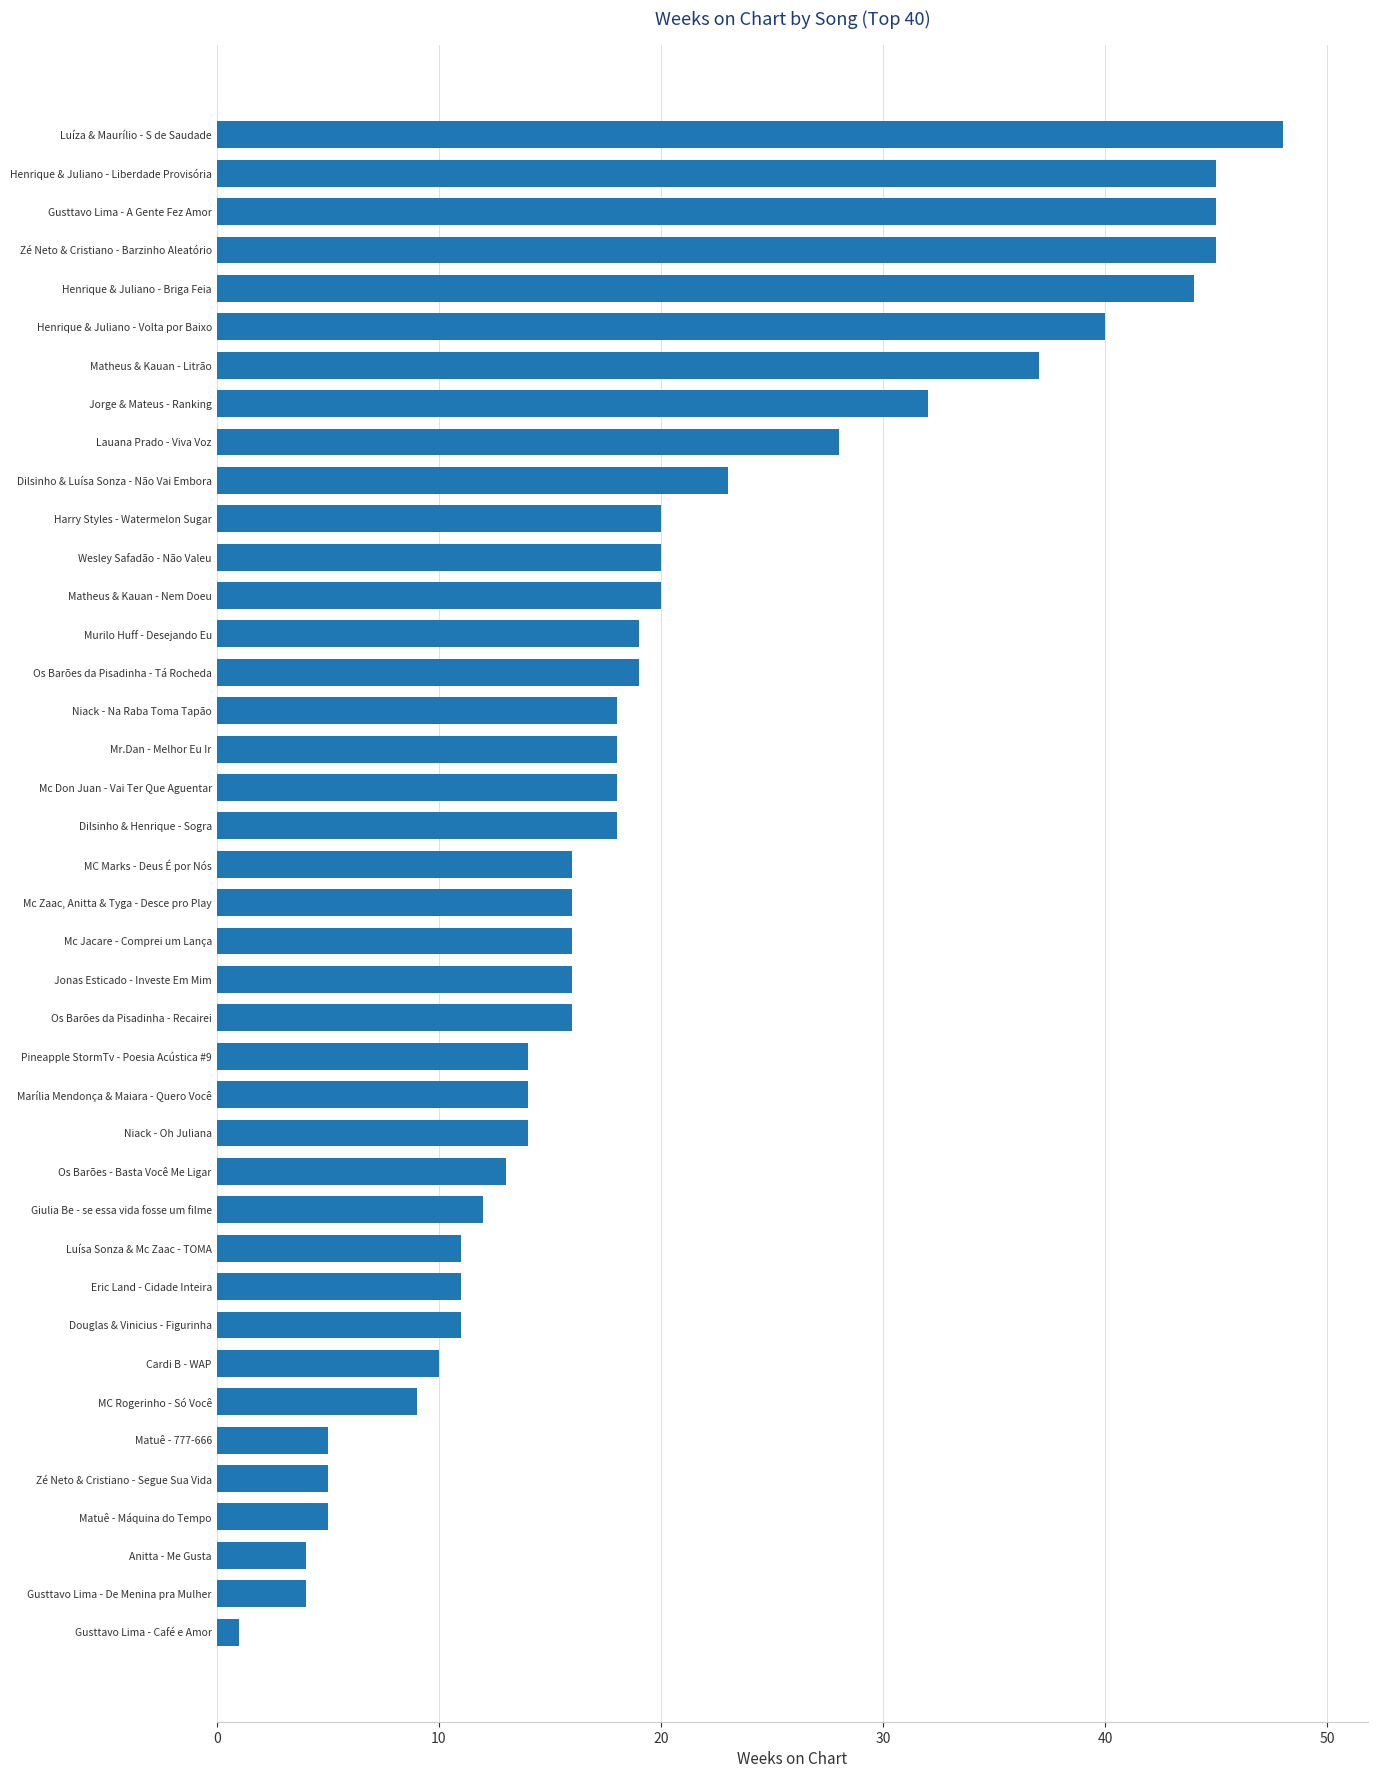

Are the bars horizontal?

Yes